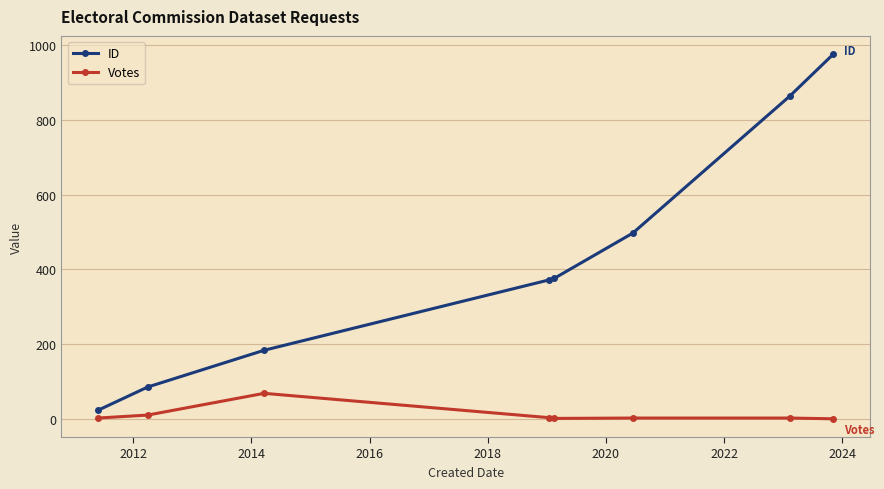

True or false: ID has more than 1 interior local peaks.

False